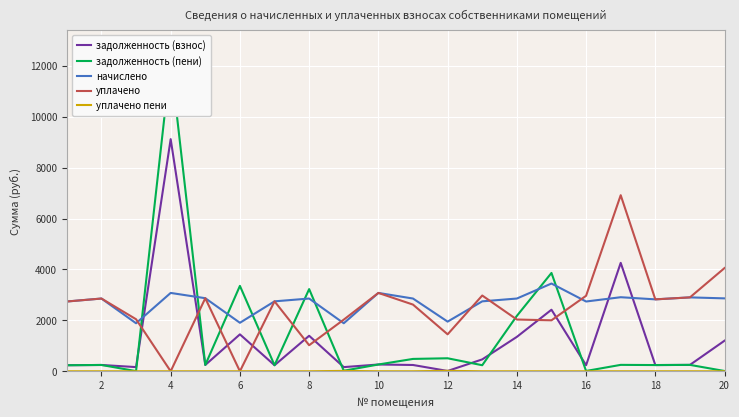

What are all the series names shown in the legend?

задолженность (взнос), задолженность (пени), начислено, уплачено, уплачено пени